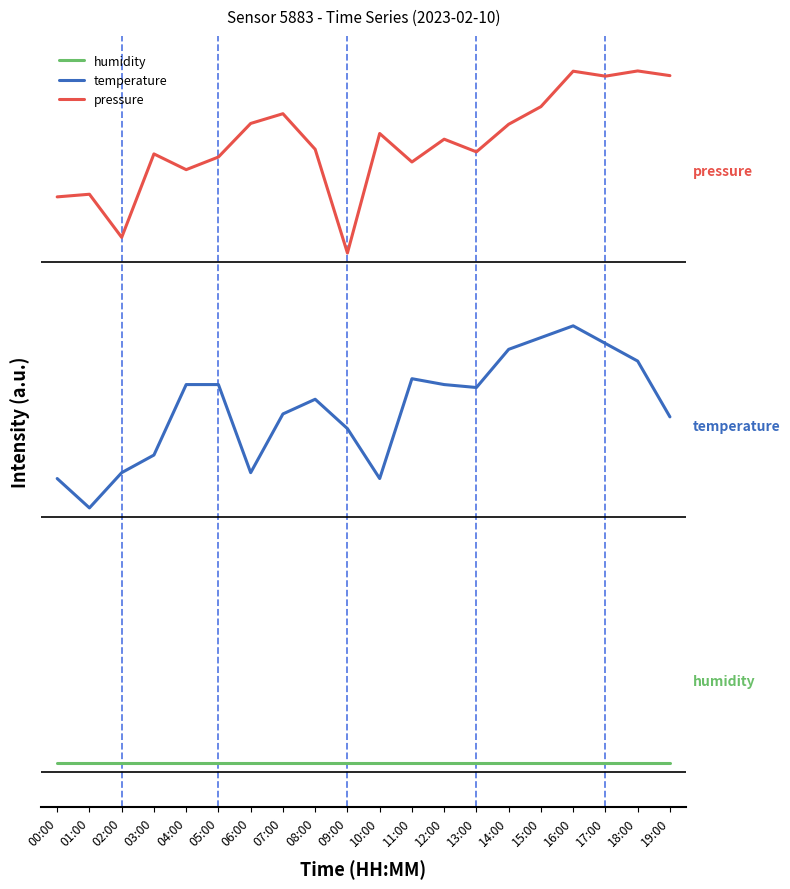

Does the chart display data point markers on the line(s)?

No